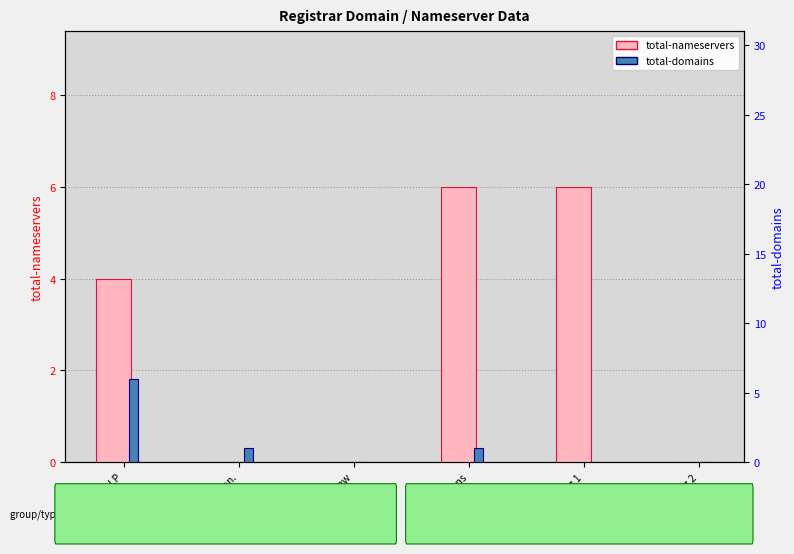

Is the value of total-domains at HL Intl LLP greater than the value of total-nameservers at ICANN Mon.?

Yes